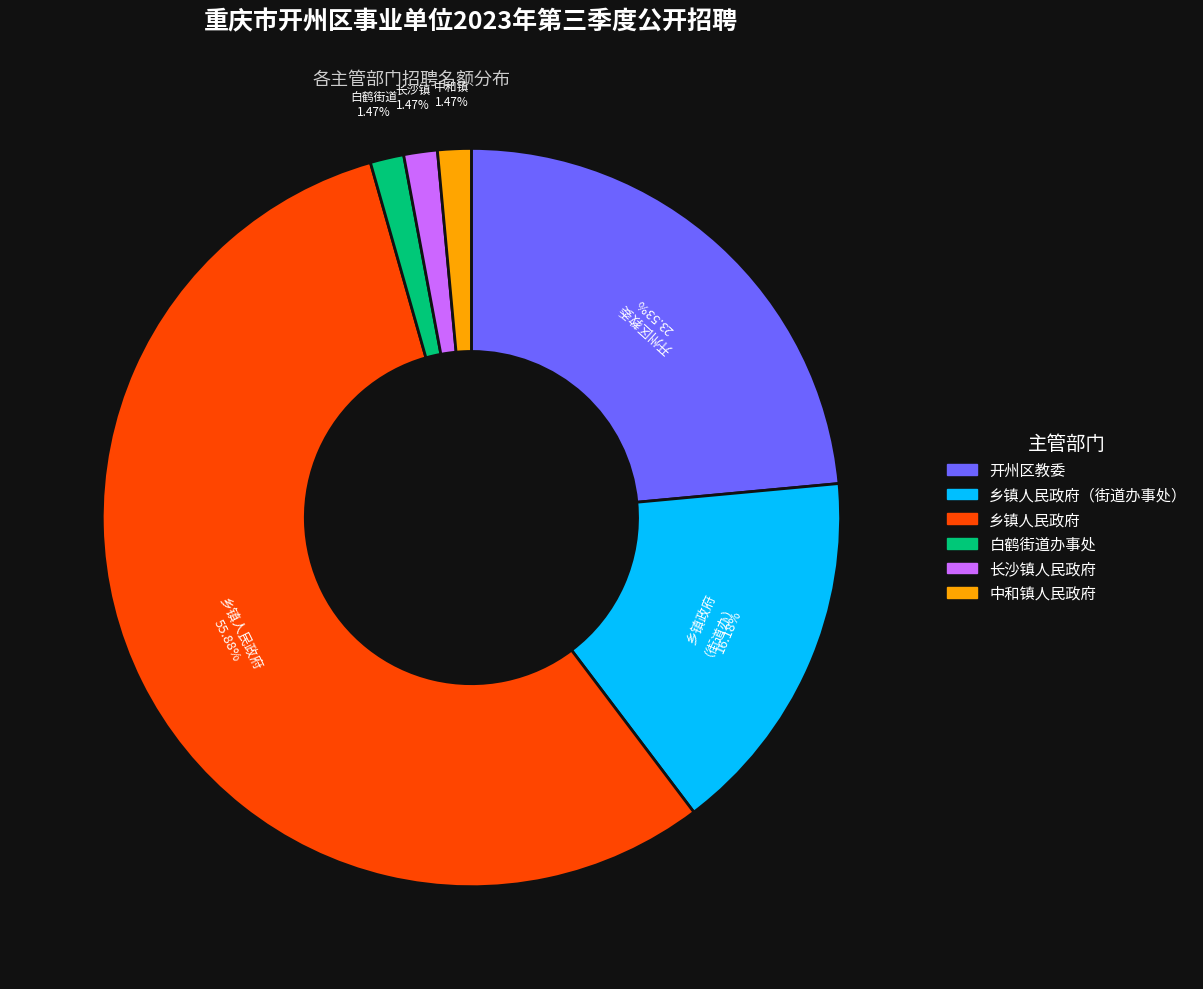

Is there any slice that represents more than half of the pie?

Yes